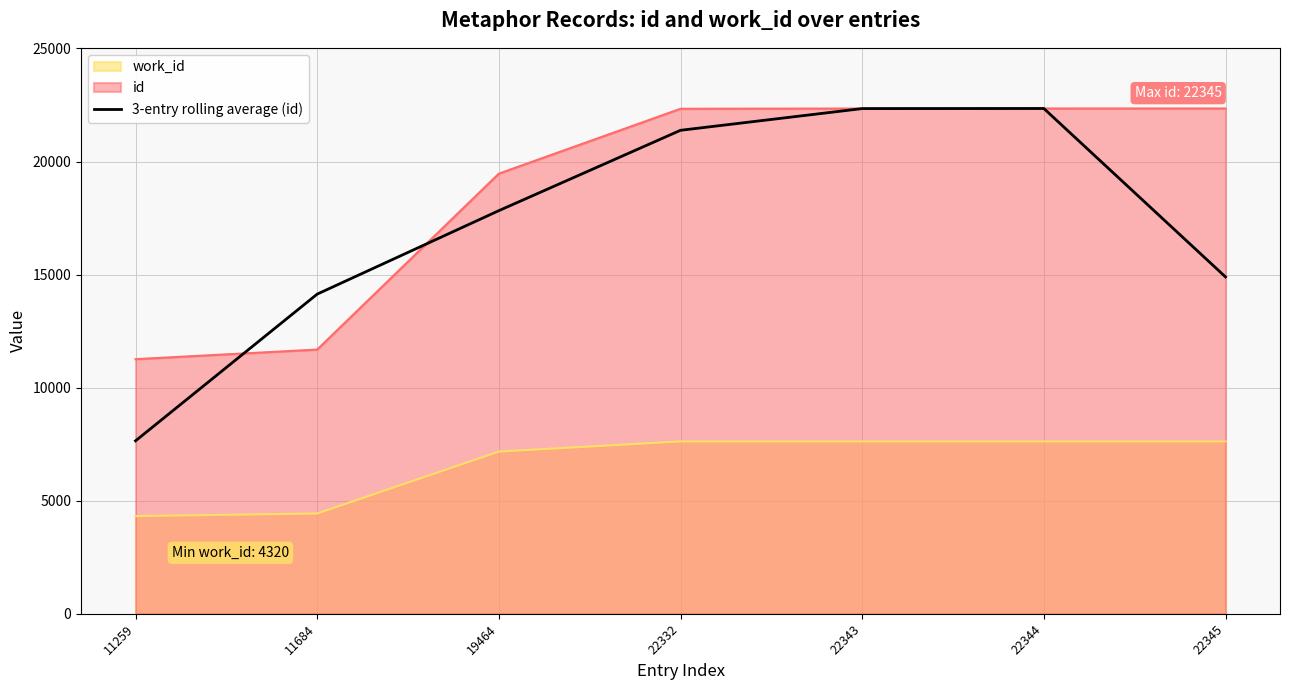

What is the average value?

17224.2